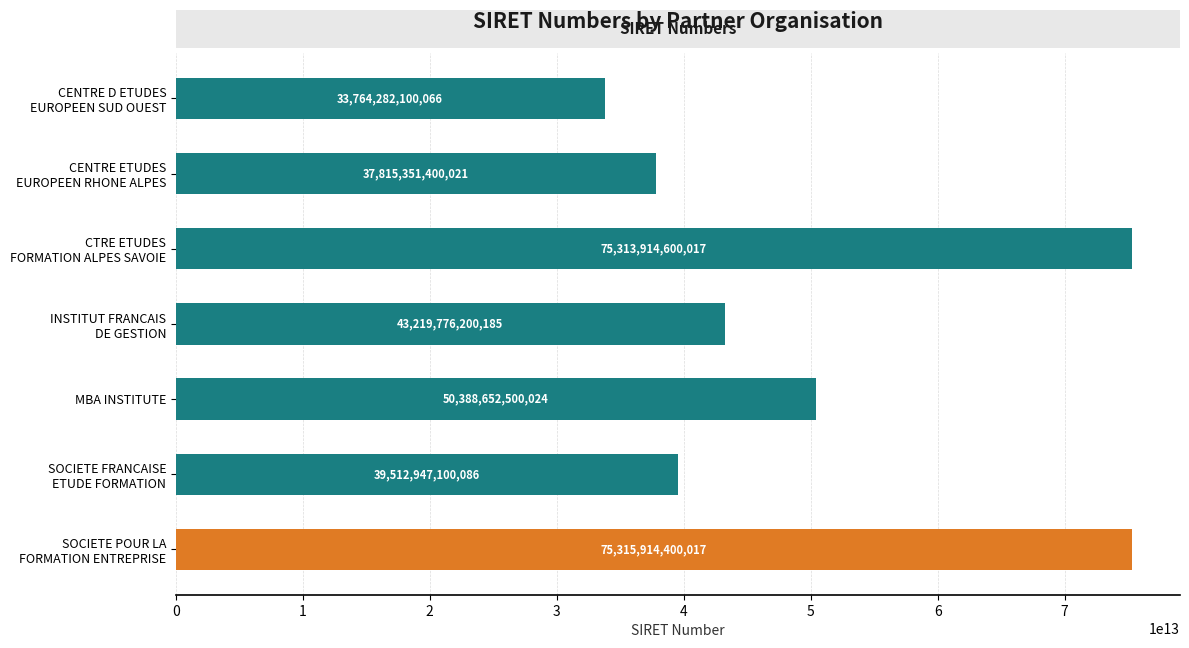

The chart shows a value of 50388652500024 at MBA INSTITUTE. True or false?

True